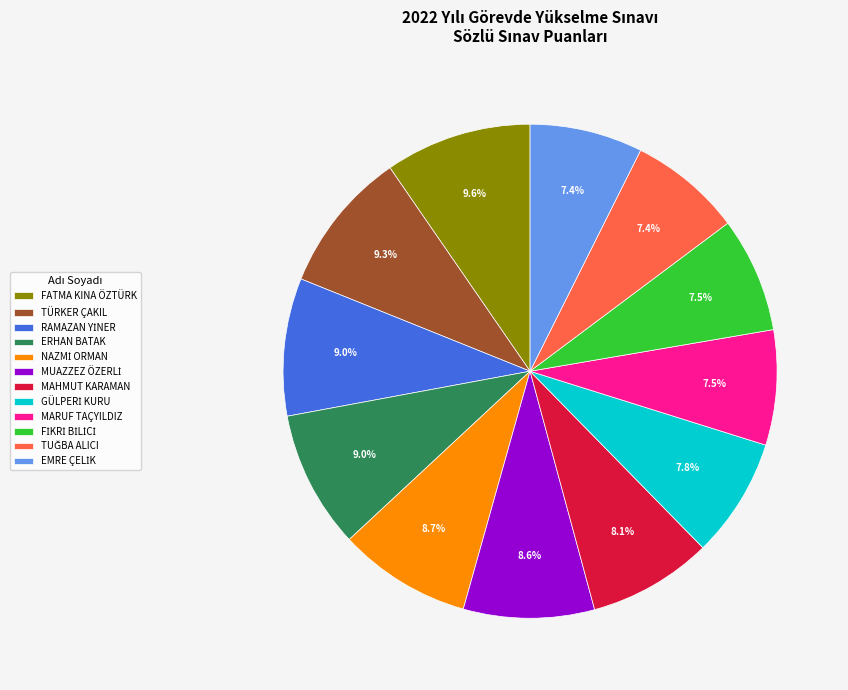

Does any single category account for the majority?

No